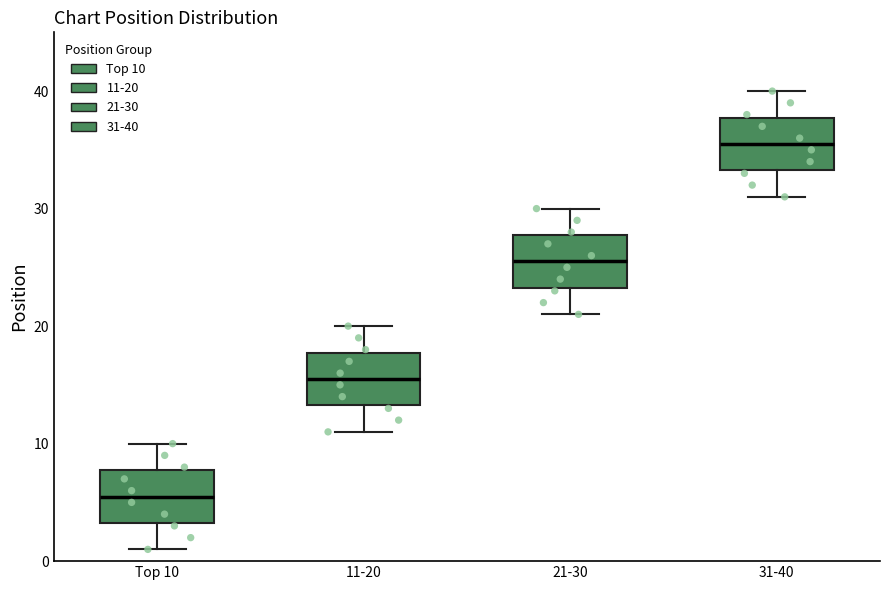

Reading left to right, read every box against the y-axis: the position of its median line, the range the box covers, and the ends of its whiskers. The values are not printed on the chart, so give them approximately, as read against the axis.

Top 10: median 6, box 3 to 8, whiskers 1 to 10
11-20: median 16, box 13 to 18, whiskers 11 to 20
21-30: median 26, box 23 to 28, whiskers 21 to 30
31-40: median 36, box 33 to 38, whiskers 31 to 40